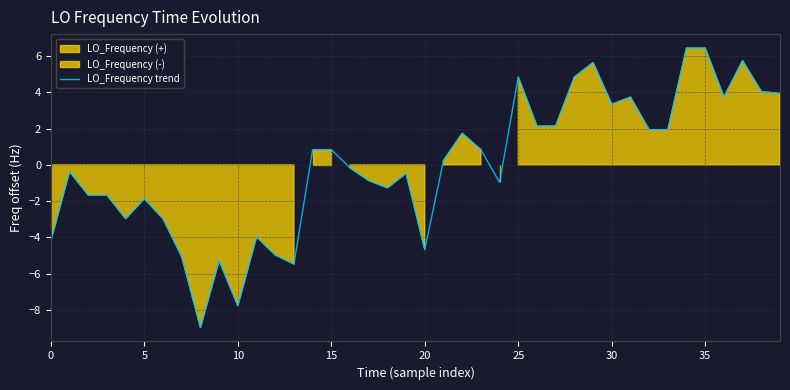

How many interior local valleys (lower than both neighbors) does the data have?

9